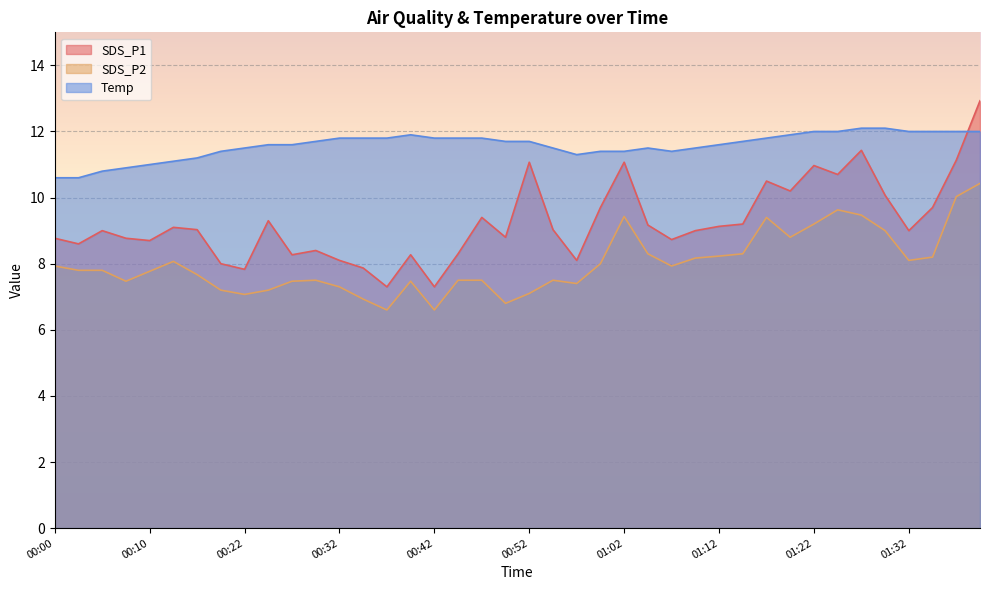

The value of SDS_P1 at 01:24 is 10.7. True or false?

True